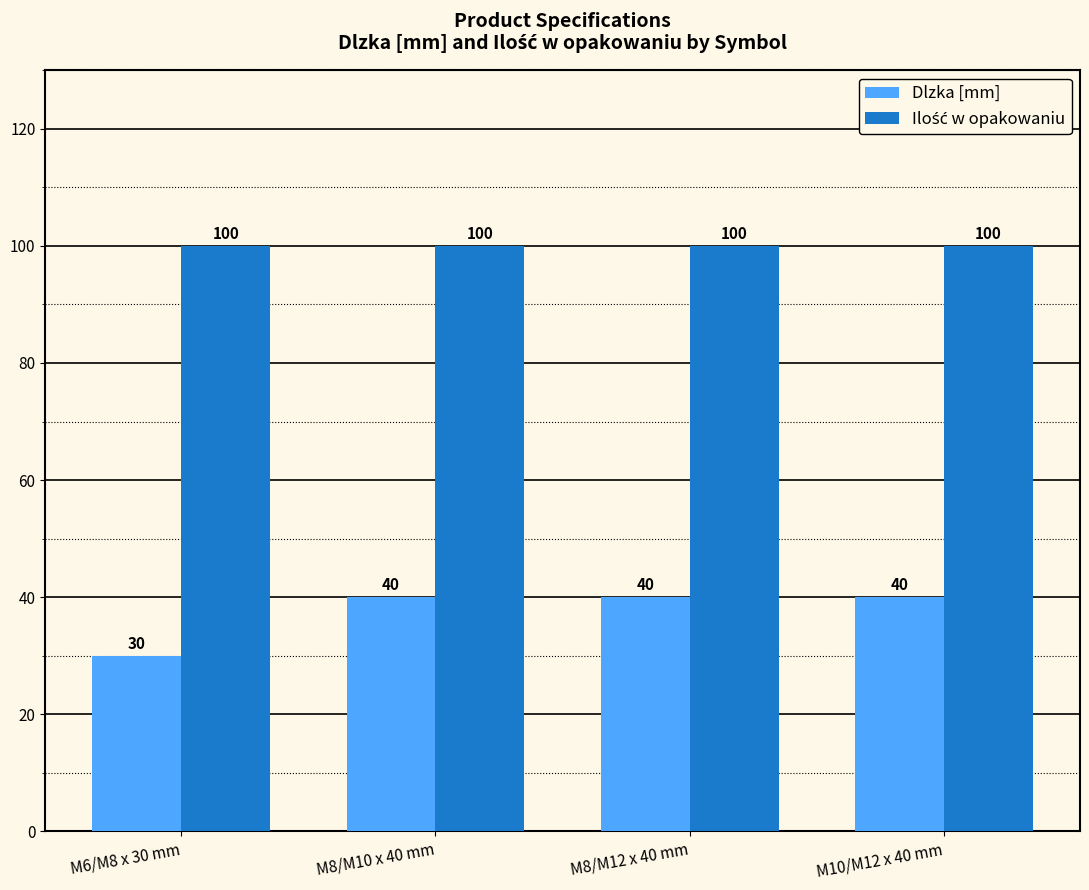

What is the minimum value shown in the chart?

30